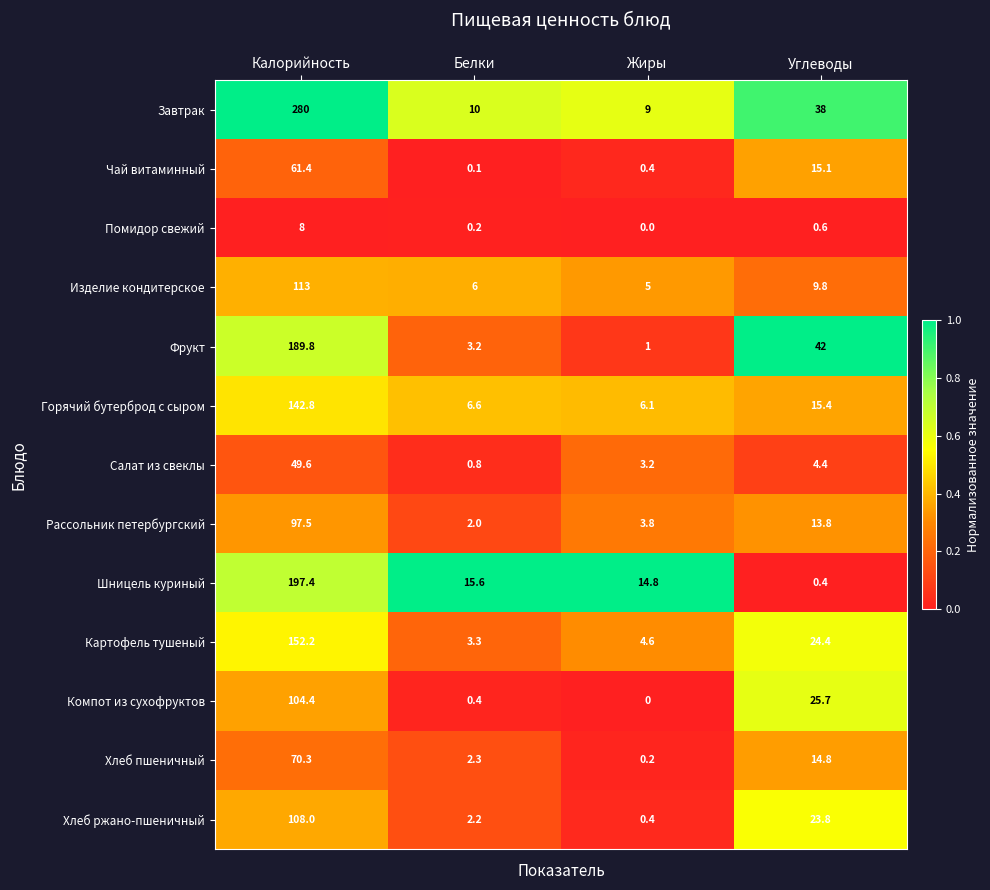

At which label is Изделие кондитерское closest to 59?

Углеводы